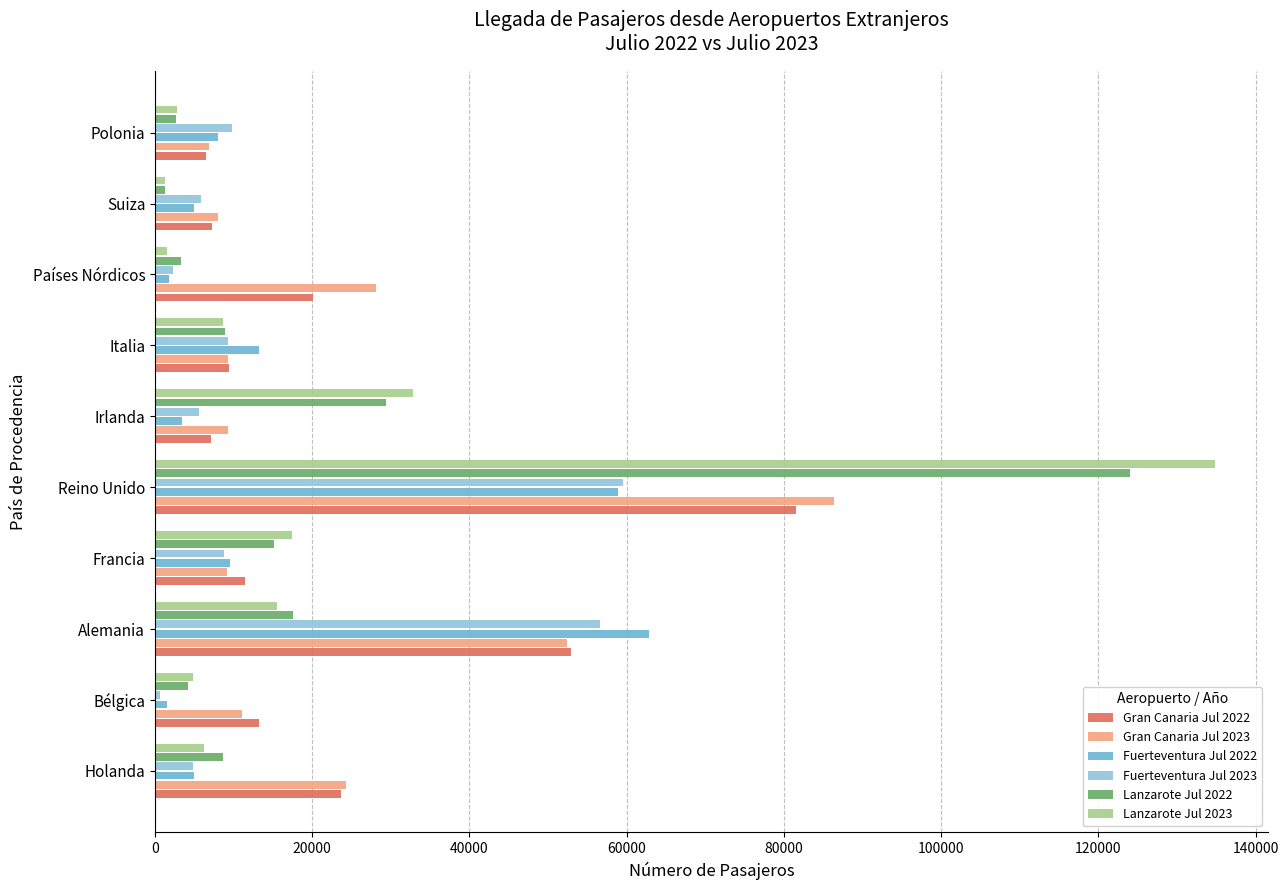

What is the average value of the Fuerteventura Jul 2022 series?

16903